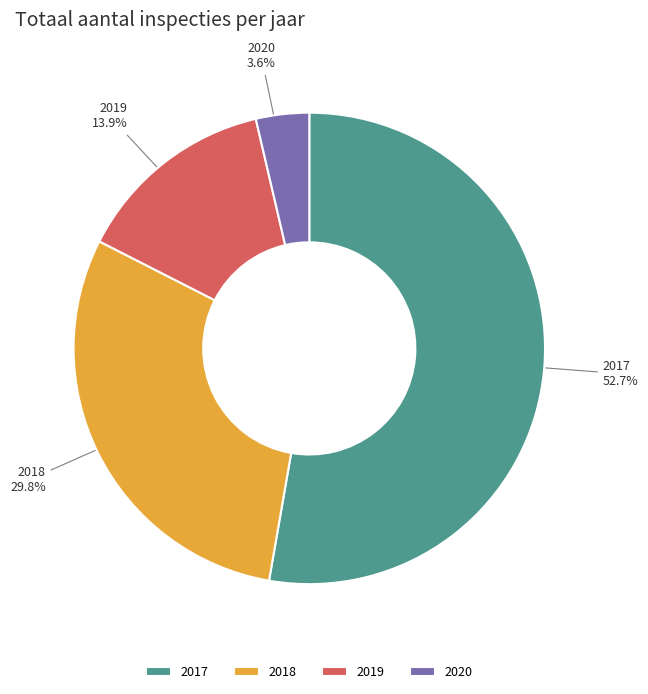

To the nearest percent, what is the average slice percentage?

25%